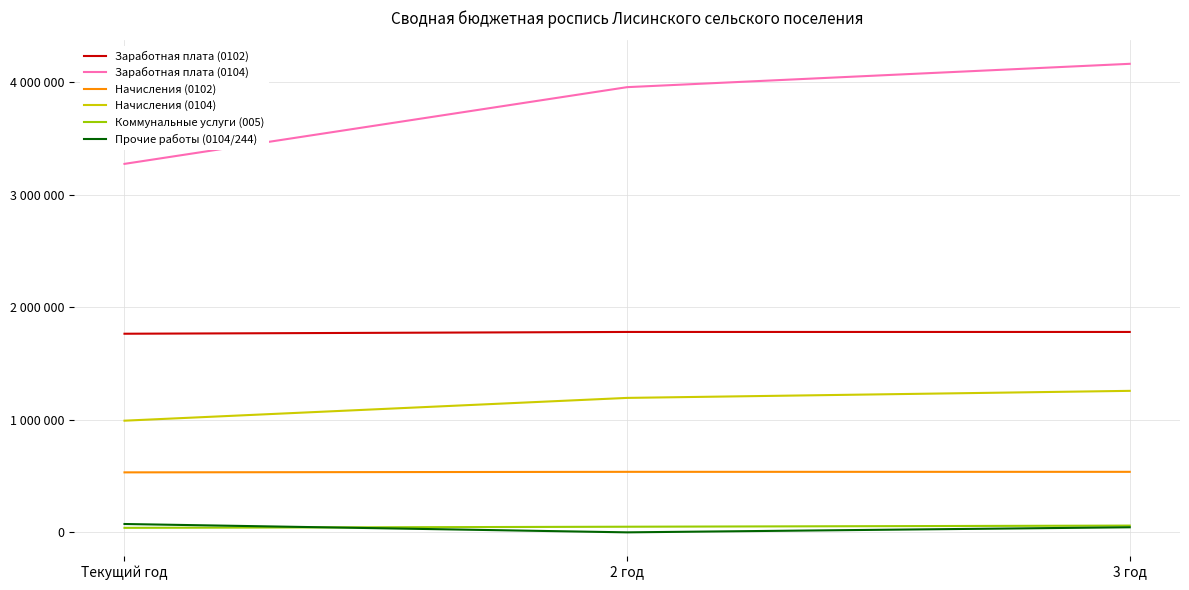

What is the difference between the Заработная плата (0104) values at 3 год and Текущий год?

888934